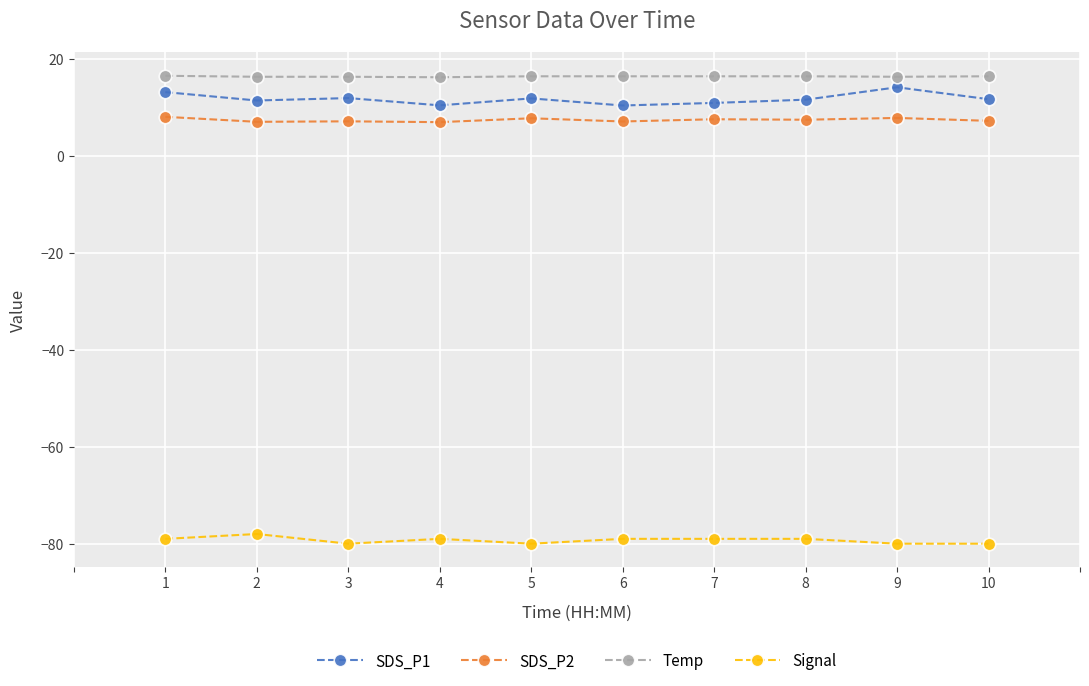

What is the spread (max minus min) of values at 9?

96.4